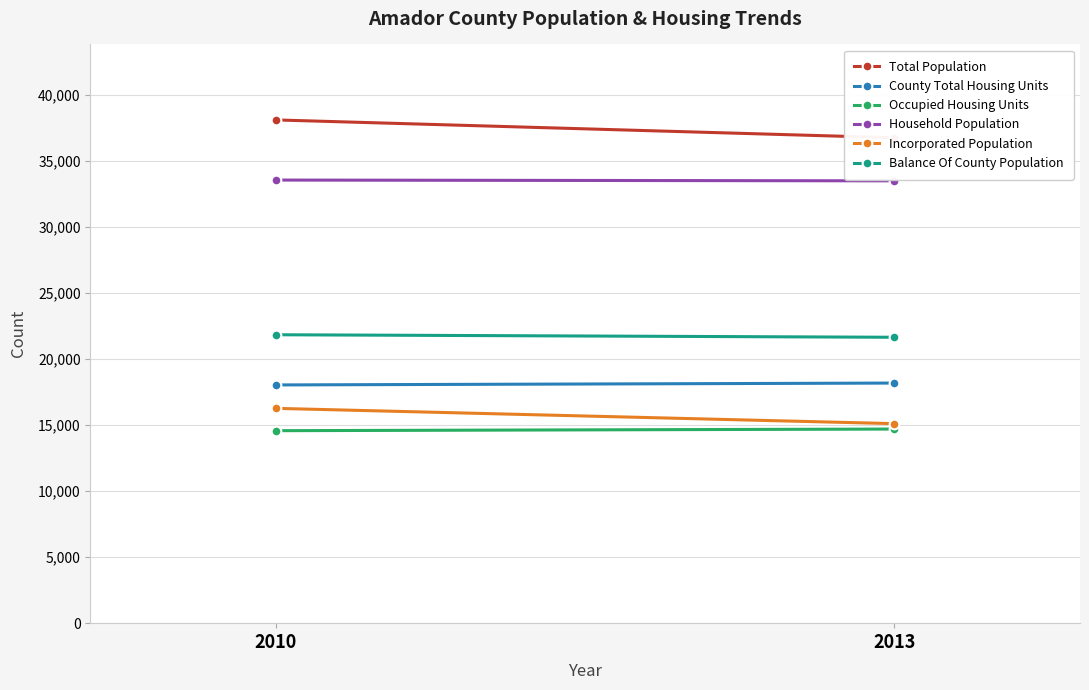

Which has a higher value, 2010 or 2013?

2010